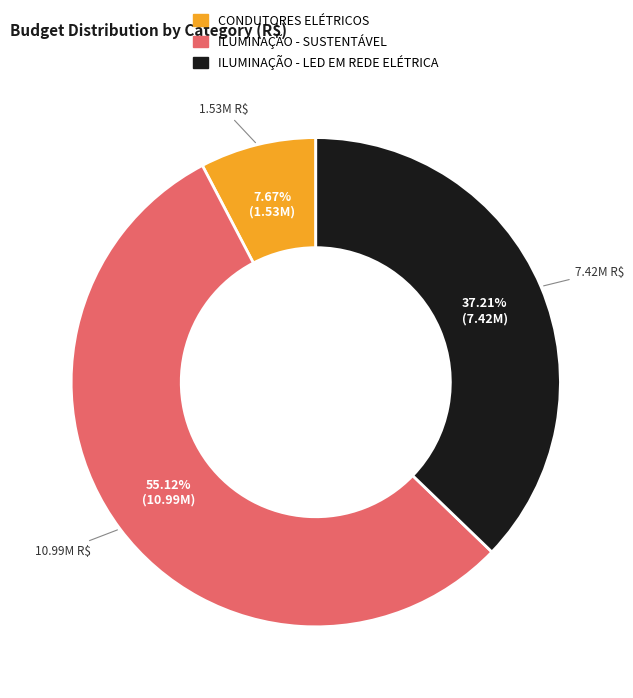

Rank the categories by value from lowest to highest.

CONDUTORES ELÉTRICOS, ILUMINAÇÃO - LED EM REDE ELÉTRICA, ILUMINAÇÃO - SUSTENTÁVEL